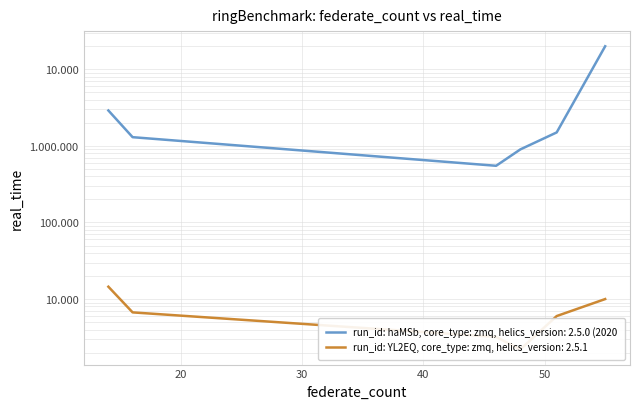

How many points are lower than both their immediate neighbors (excluding endpoints)?

1